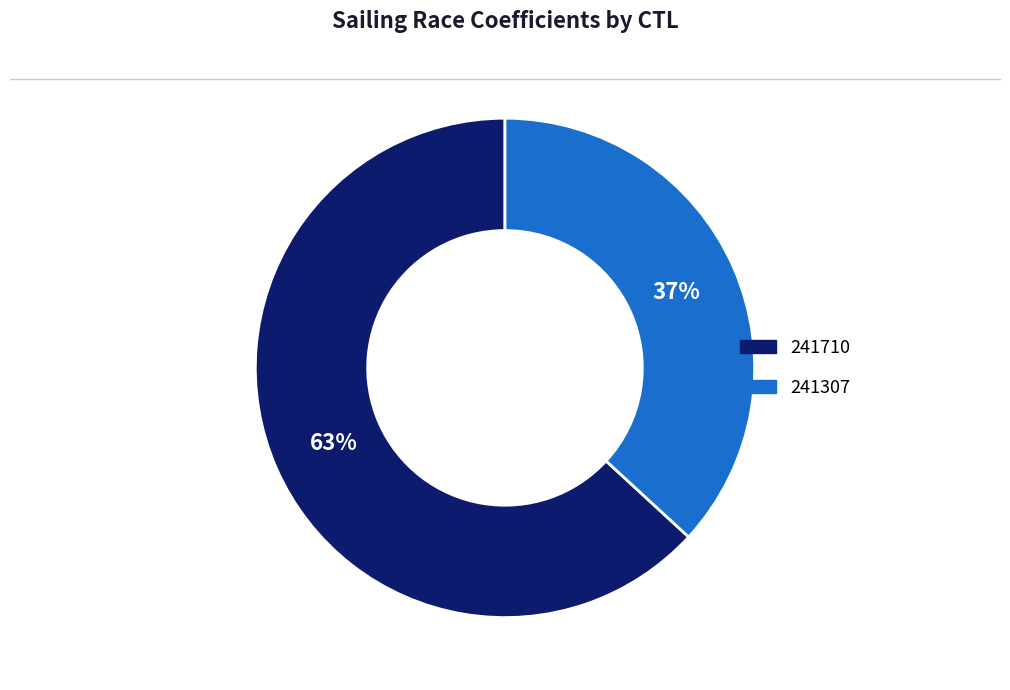

Does 241710 represent more than half of the total?

Yes